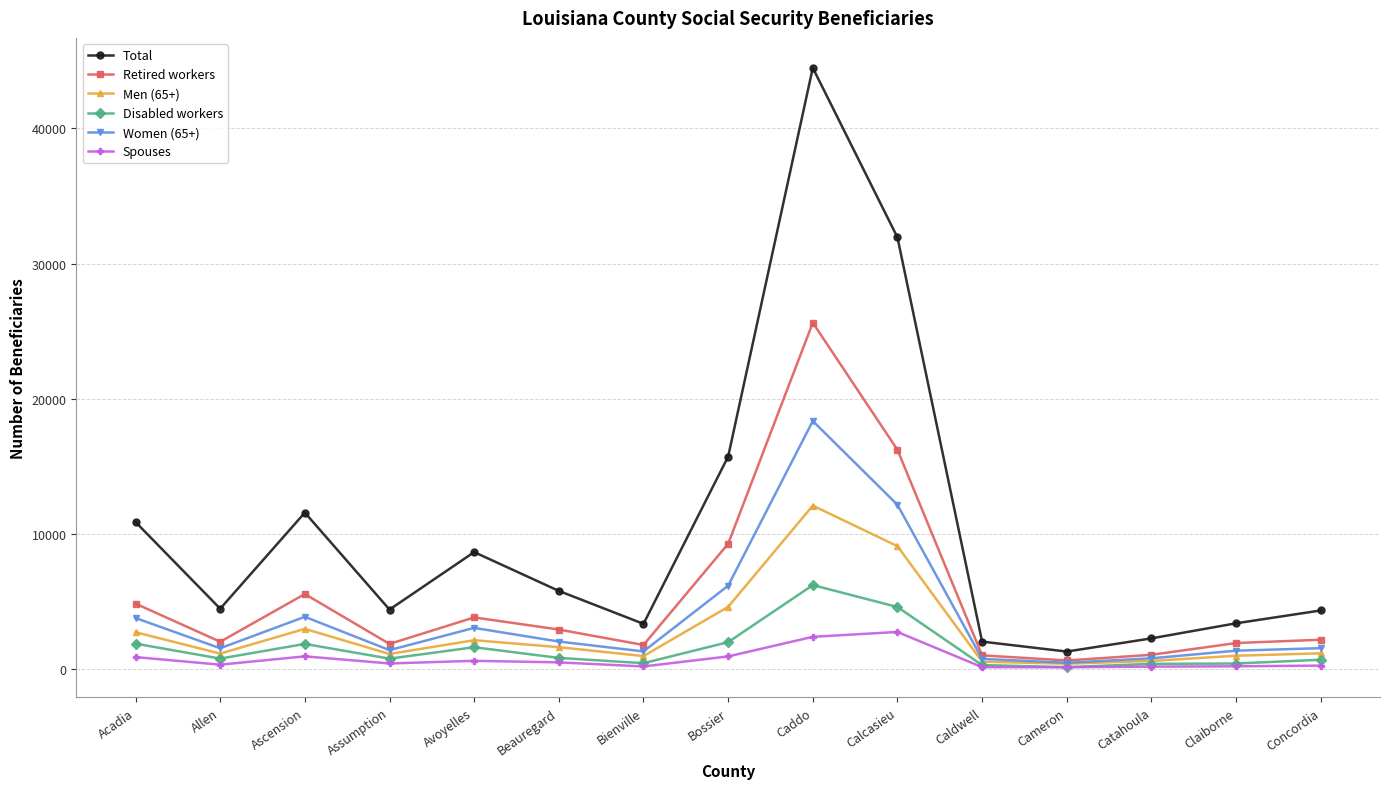

True or false: Men (65+) has more than 0 points higher than both neighbors.

True